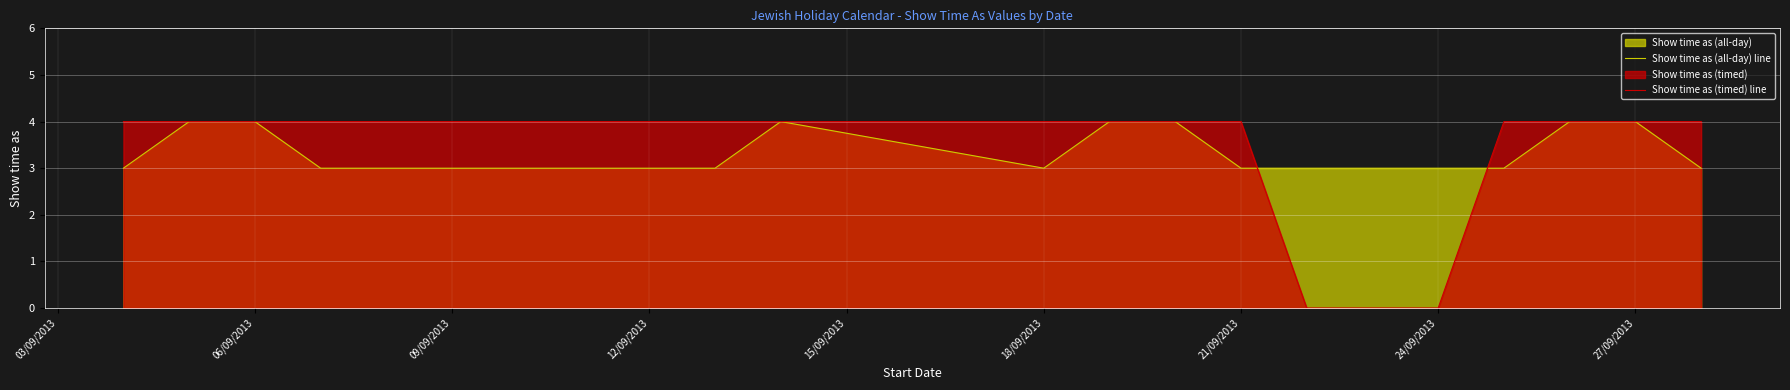

The Show time as (all-day) line series shows 7 at 06/09/2013. True or false?

False